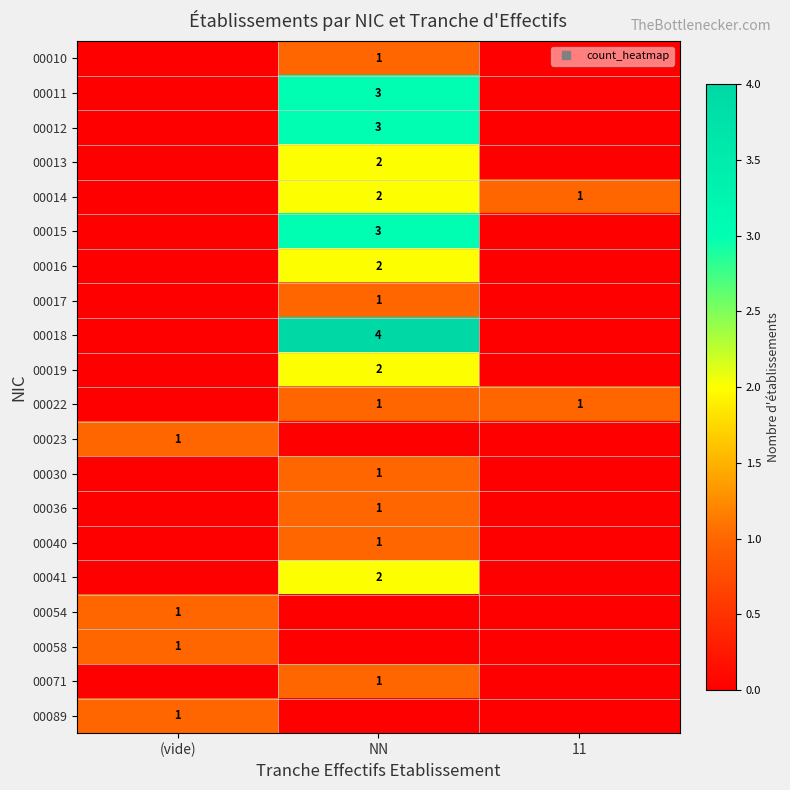

Which series changed the most between NN and 11?

00018